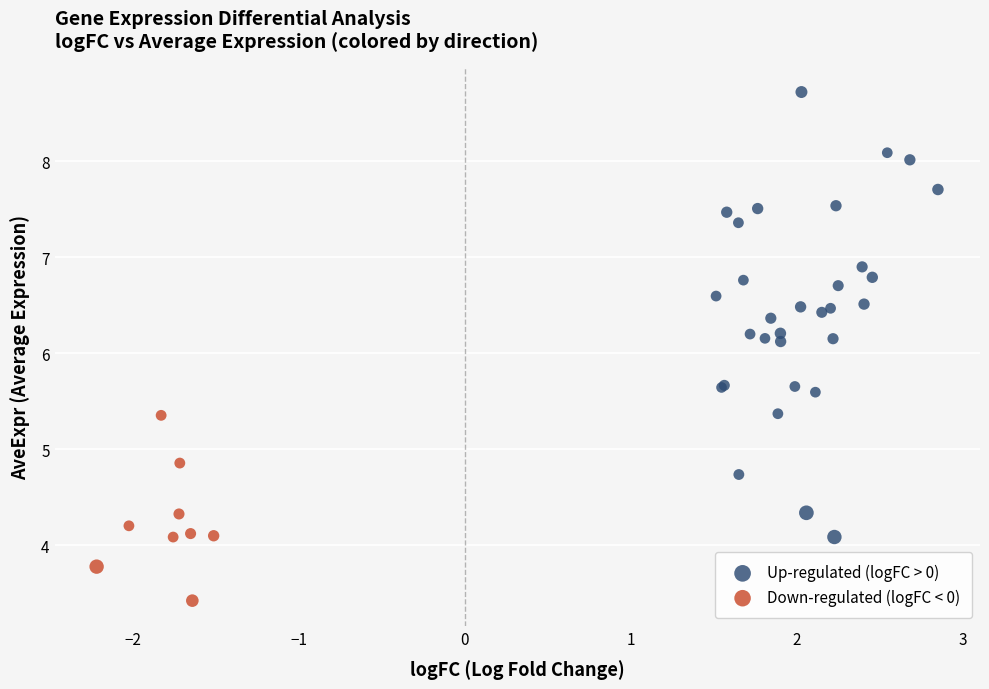

Which series reaches the minimum Y coordinate?

Down-regulated (logFC < 0)